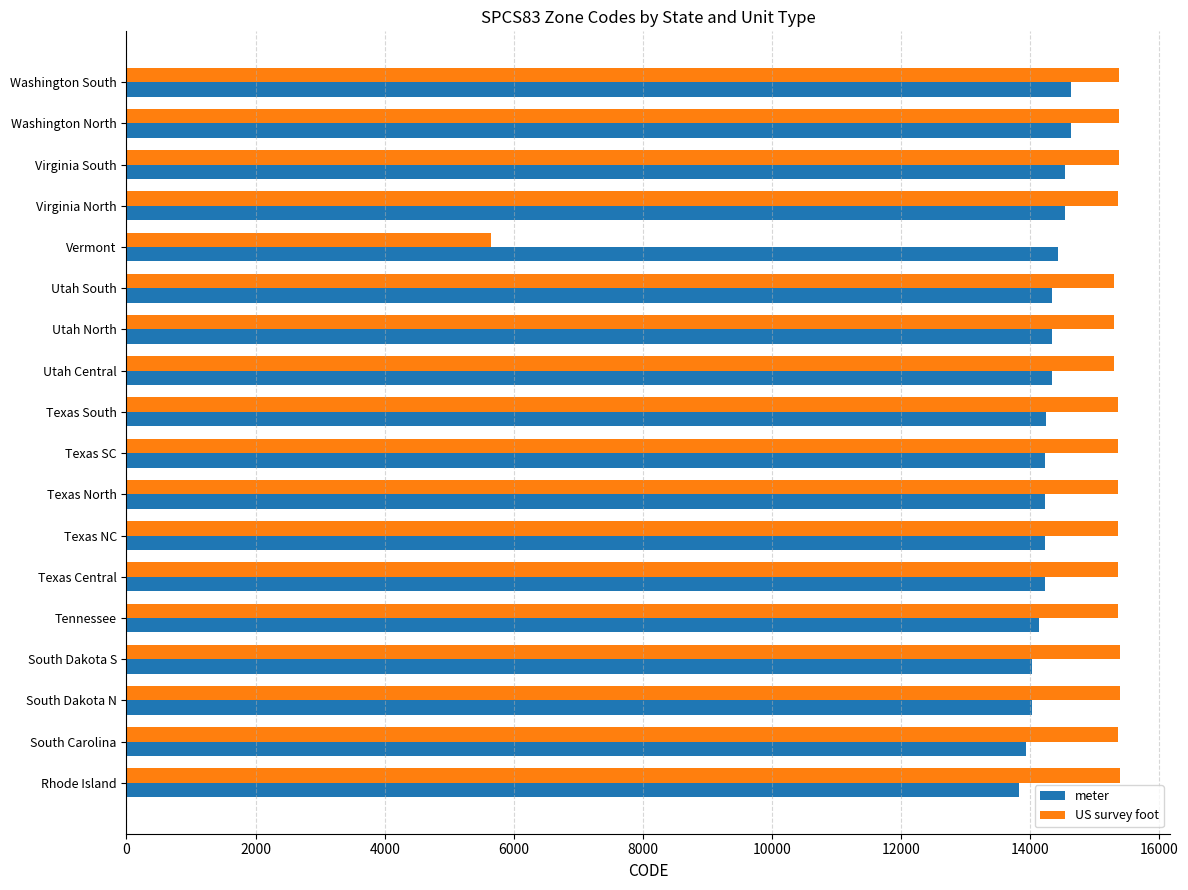

What is the greatest value displayed?

15395